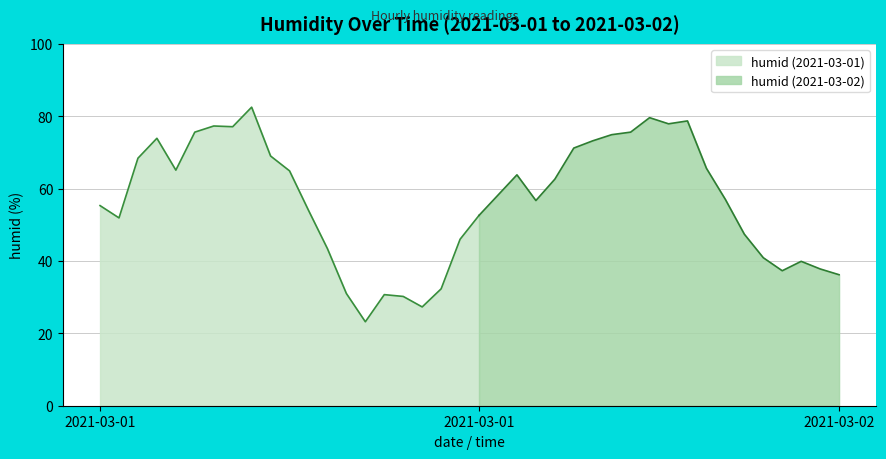

What is the difference between the second highest and minimum values?

56.4